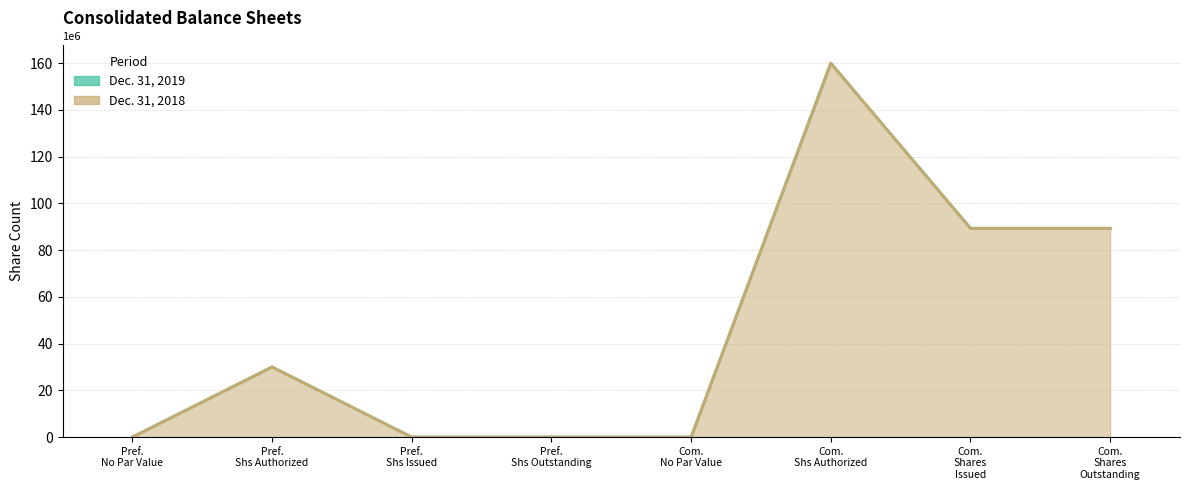

What is the label of the 6th point from the left?

Com. Shs Authorized